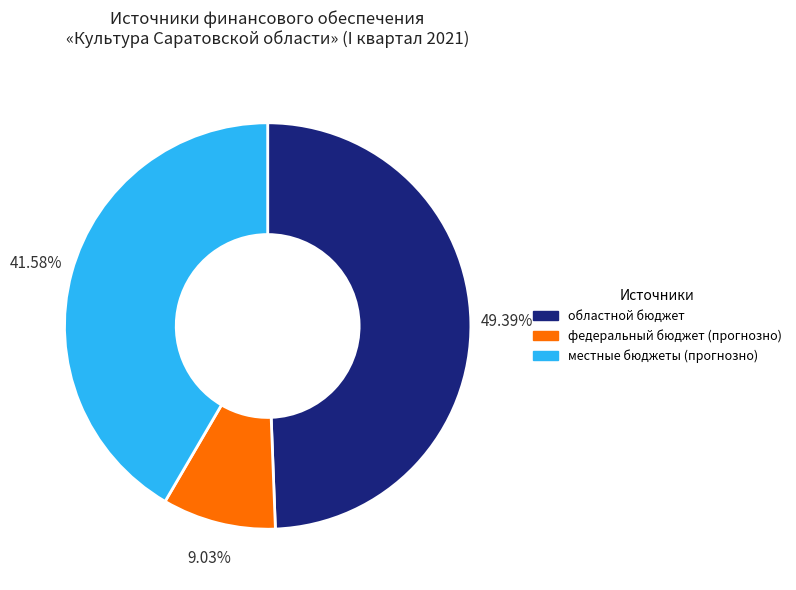

True or false: федеральный бюджет (прогнозно) accounts for 9% of the total.

True